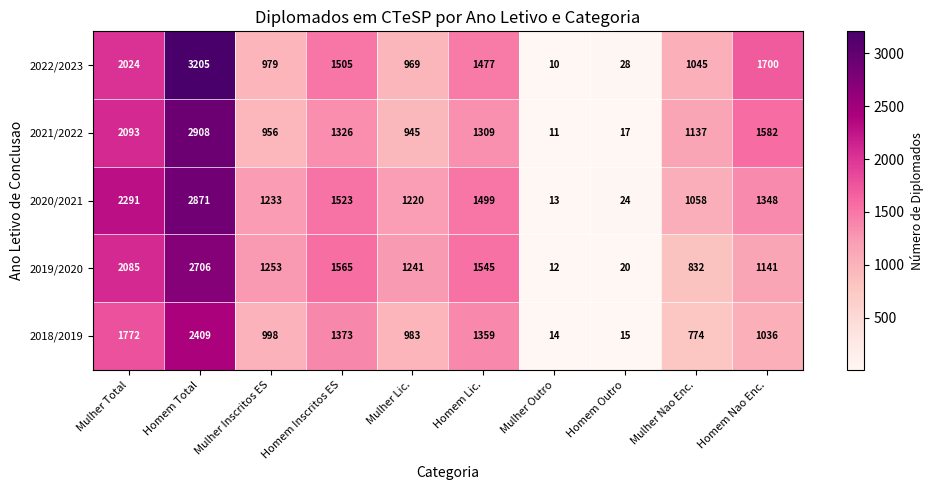

At which category does the chart reach its minimum across all series?

Mulher Outro